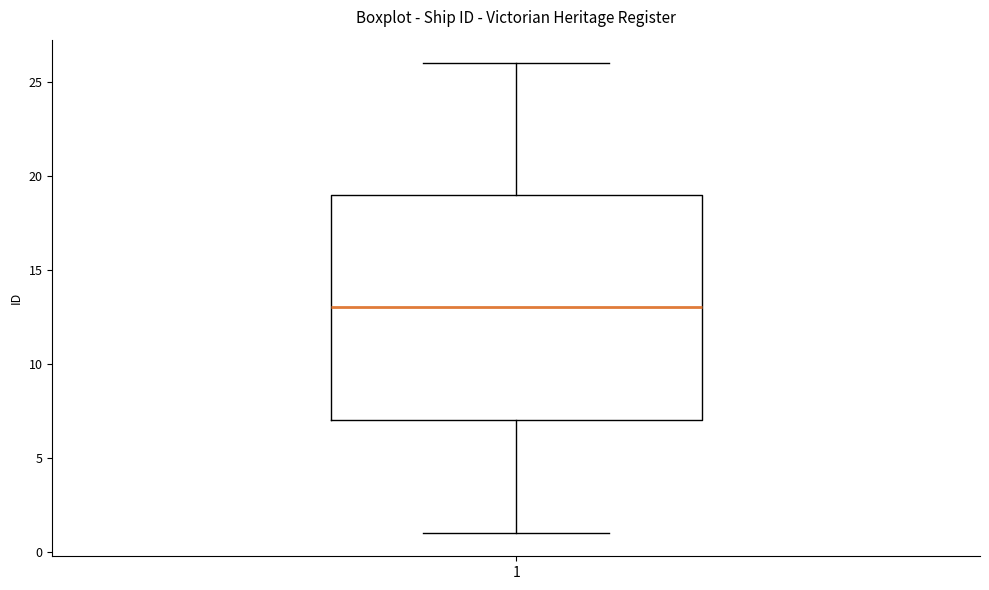

Where is the upper edge of the box at x = 1 on the y-axis? The values are not printed on the chart, so give them approximately, as read against the axis.

19